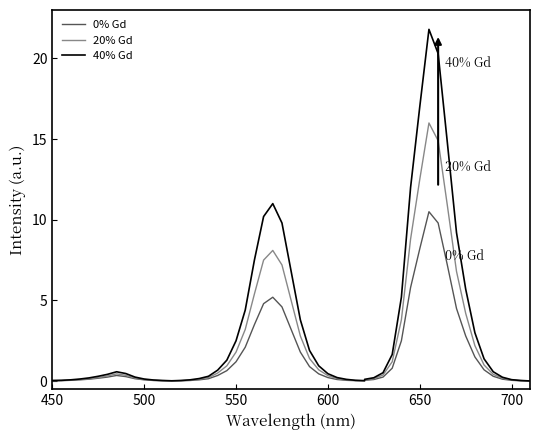

Rank the categories by 0% Gd value from highest to lowest.

24, 23, 25, 22, 26, 21, 27, 20, 28, 19, 29, 7, 18, 8, 6, 30, 5, 9, 17, 4, 31, 3, 10, 16, 2, 32, 11, 15, 1, 33, 0, 12, 14, 34, 13